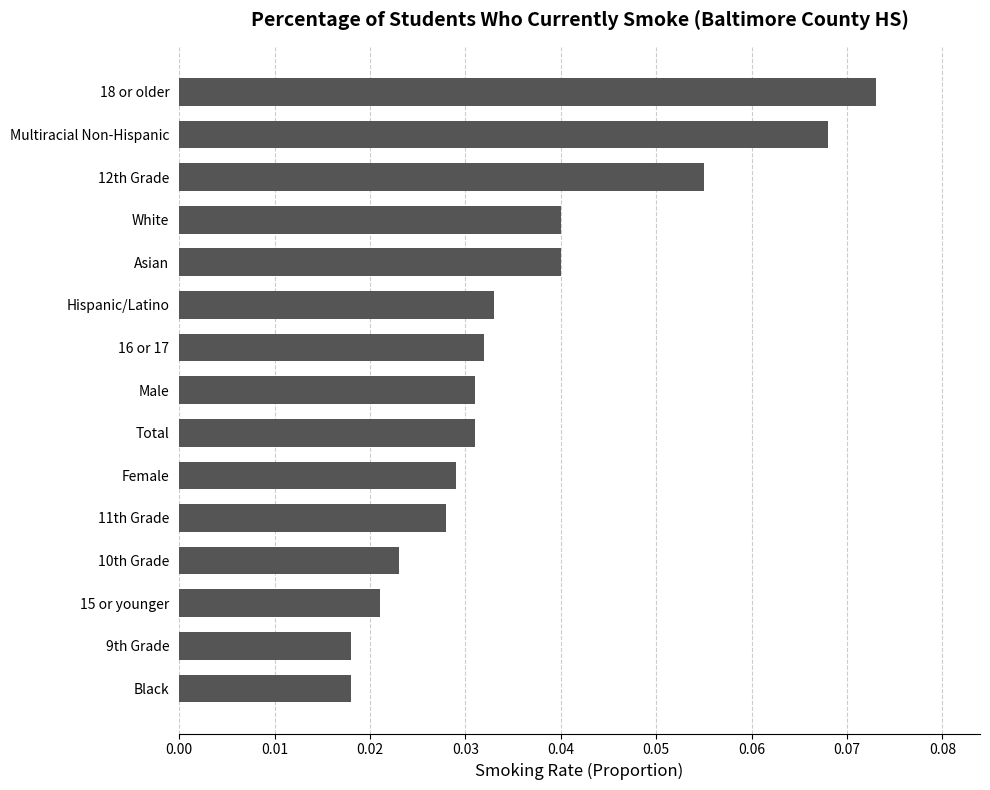

How many series are shown in this chart?

1